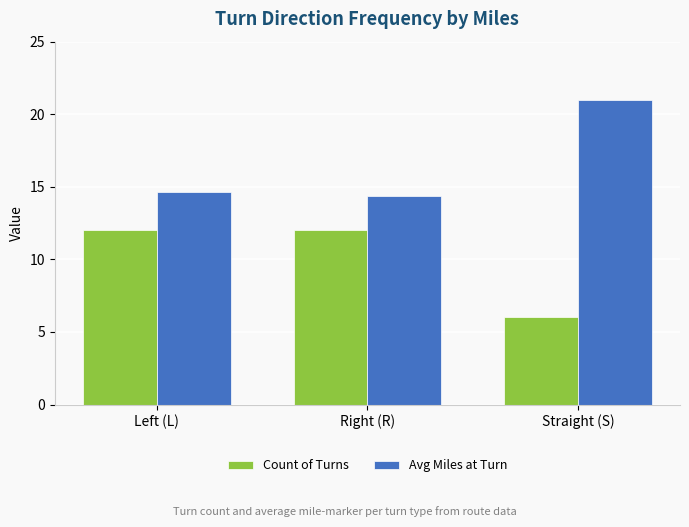

What is the difference between the highest and lowest values at Right (R)?

2.4